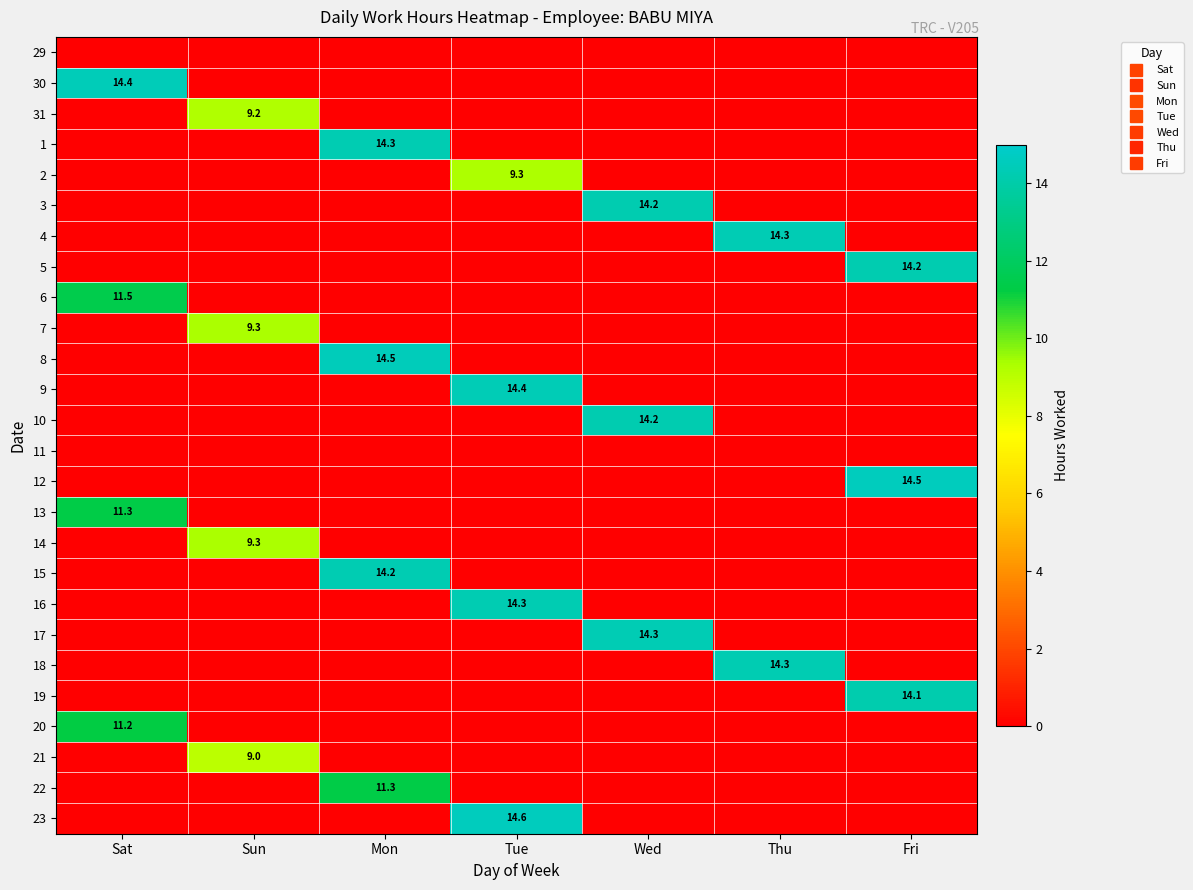

The value of 1 at Thu is 7.8. True or false?

False